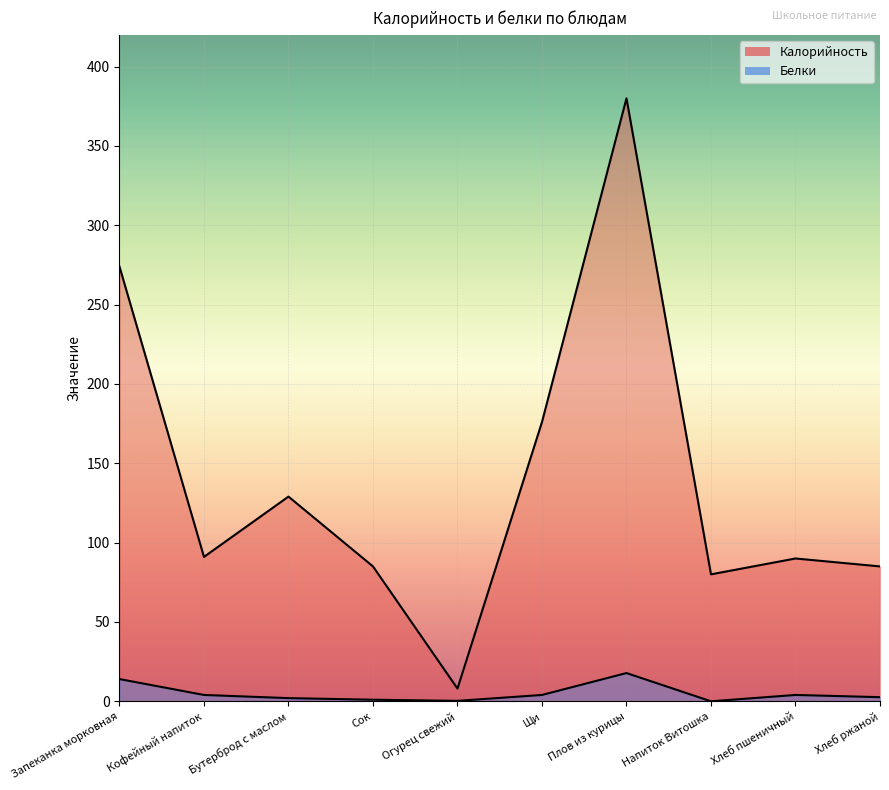

Reading right to left, transcribe all the data shown in this chart.

Калорийность: Хлеб ржаной=85.0	Хлеб пшеничный=90.0	Напиток Витошка=80.0	Плов из курицы=380.0	Щи=176.0	Огурец свежий=8.0	Сок=85.0	Бутерброд с маслом=129.0	Кофейный напиток=91.0	Запеканка морковная=274.0
Белки: Хлеб ржаной=2.6	Хлеб пшеничный=4.0	Напиток Витошка=0.0	Плов из курицы=17.8	Щи=4.0	Огурец свежий=0.3	Сок=1.0	Бутерброд с маслом=2.0	Кофейный напиток=4.0	Запеканка морковная=14.0